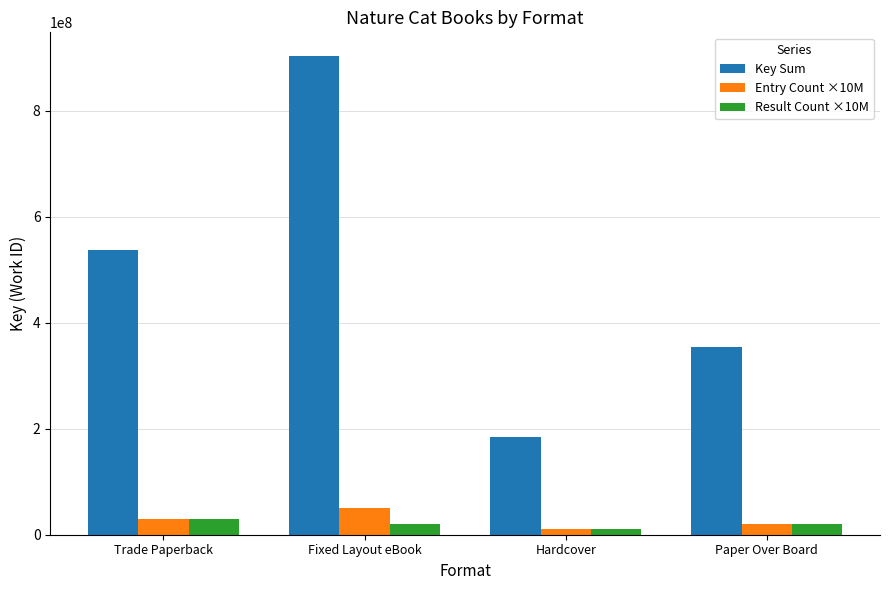

How many bars are there in each group?

3